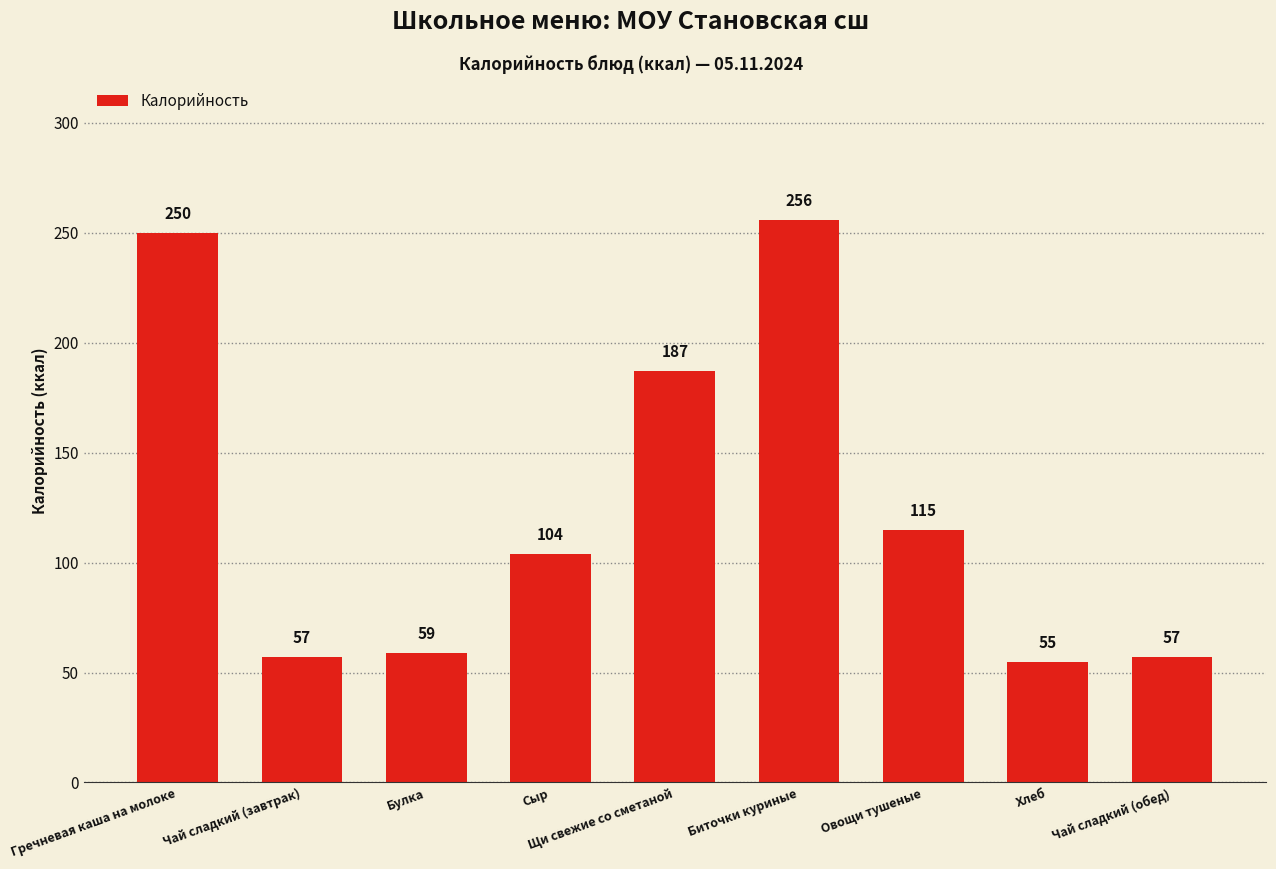

Does the chart contain stacked bars?

No